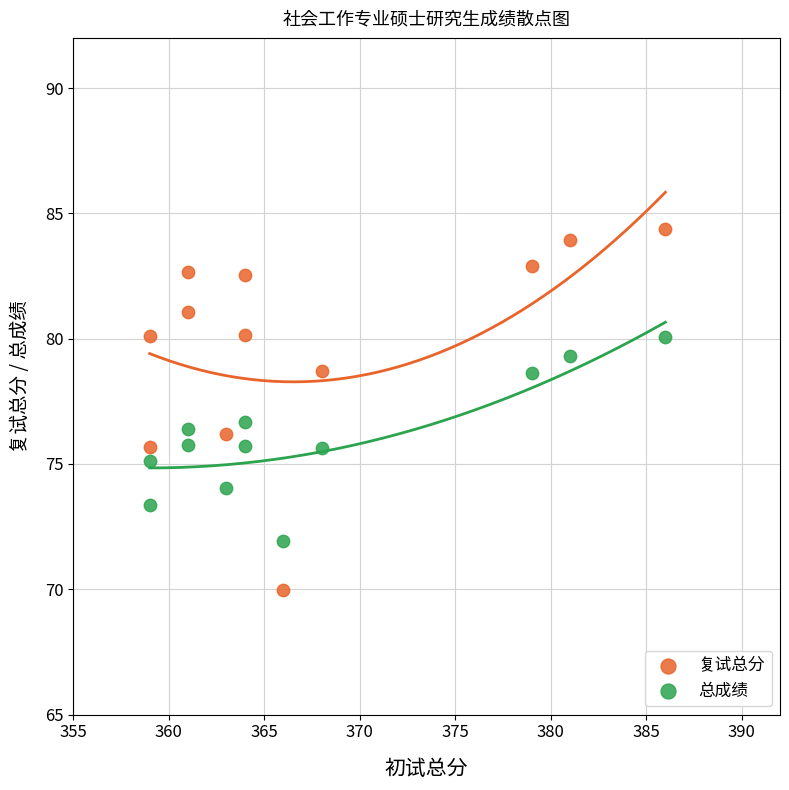

Which series has the largest Y range (max minus min)?

复试总分